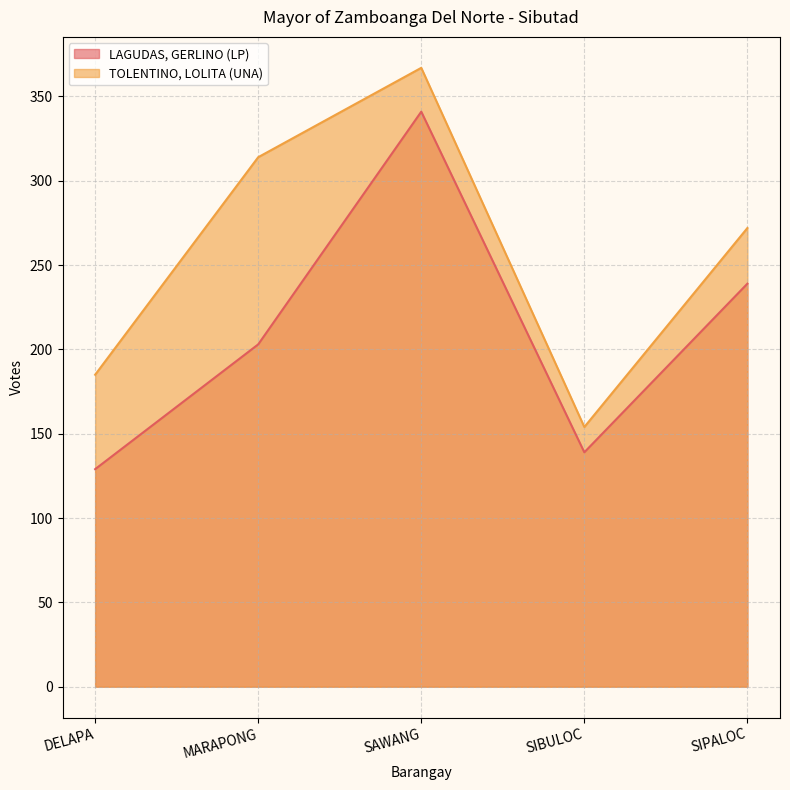

The value of LAGUDAS, GERLINO (LP) at SIBULOC is 139. True or false?

True